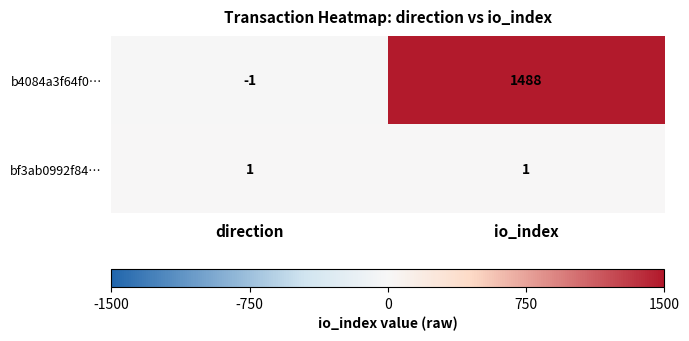

Which series changed the most between direction and io_index?

b4084a3f64f0…